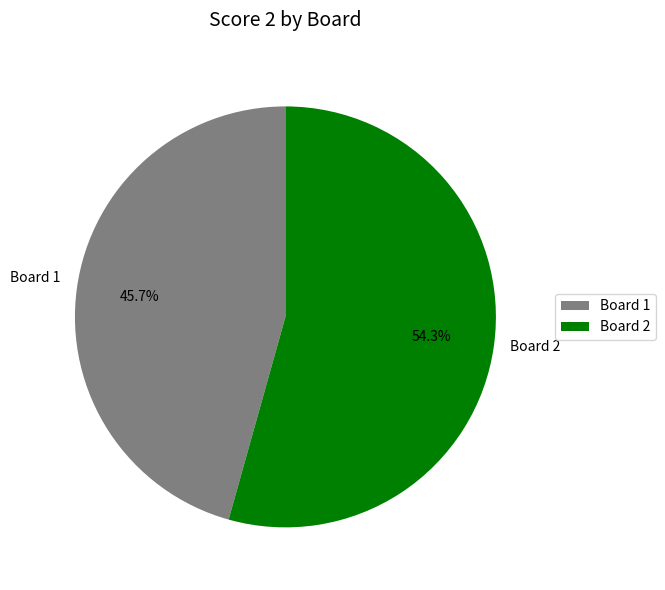

What is the majority slice?

Board 2